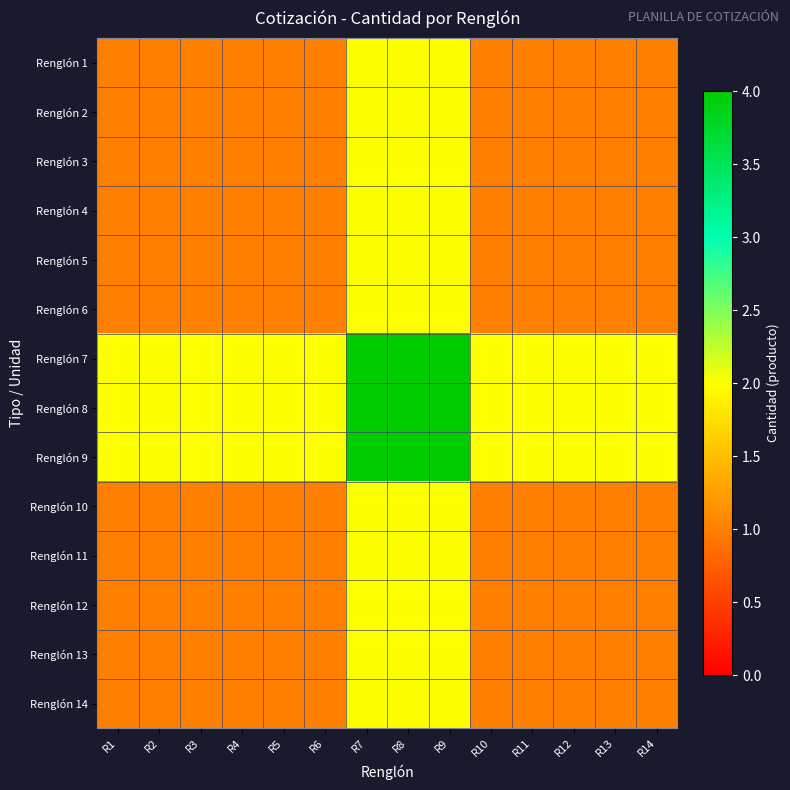

What is the minimum value shown in the chart?

1